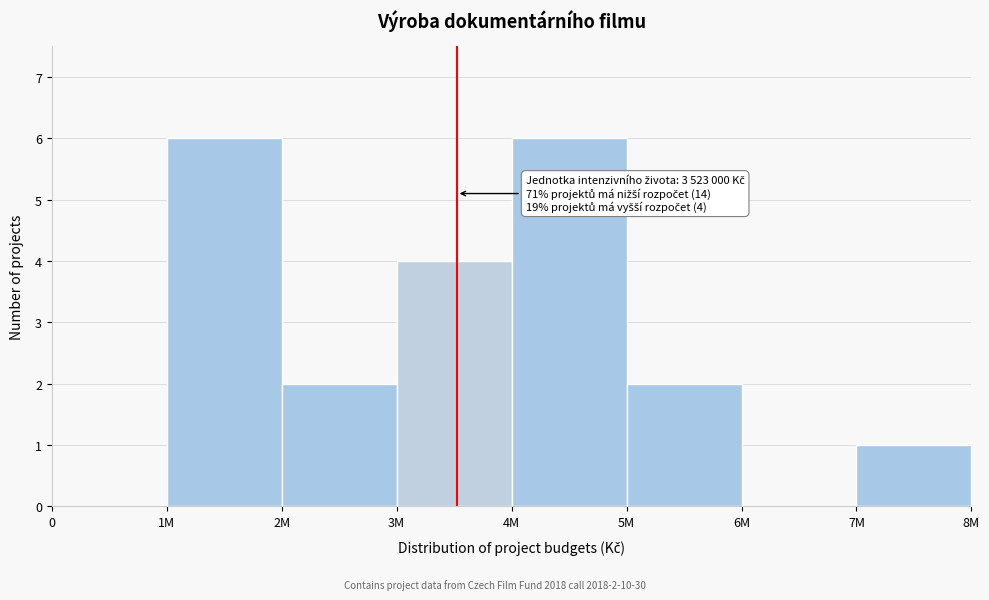

Reading left to right, transcribe all the data shown in this chart.

0=0	1M=6	2M=2	3M=4	4M=6	5M=2	6M=0	7M=1